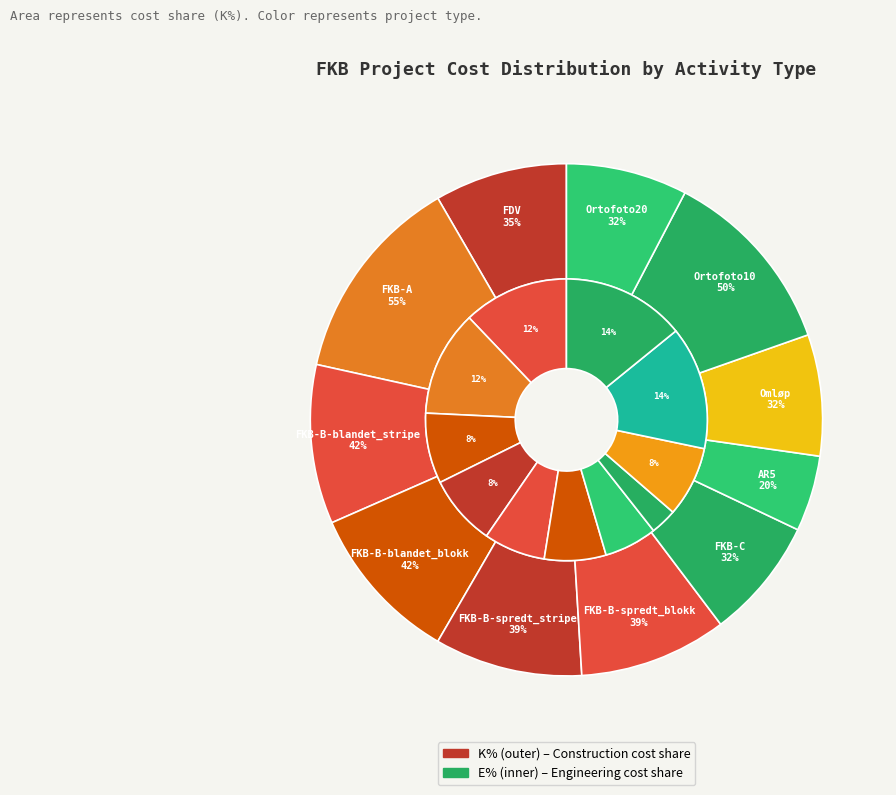

Is AR5 the majority of the pie?

No